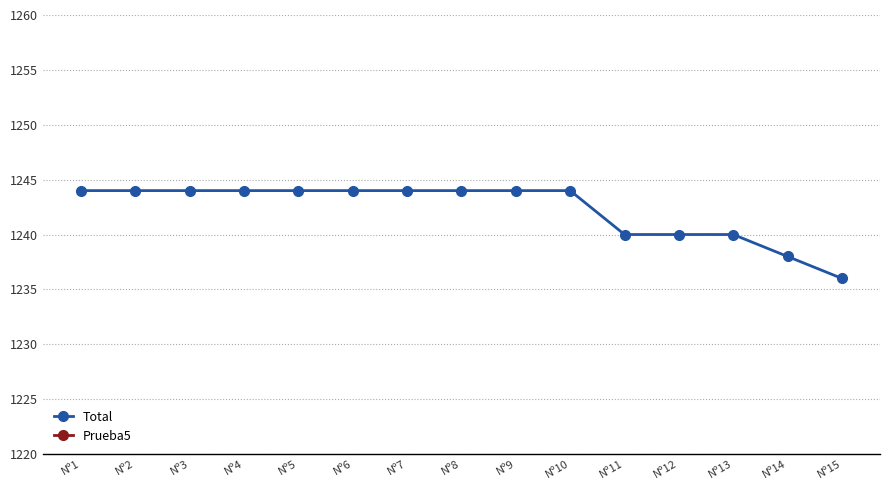

True or false: Total has a value of 1244 at Nº10.

True